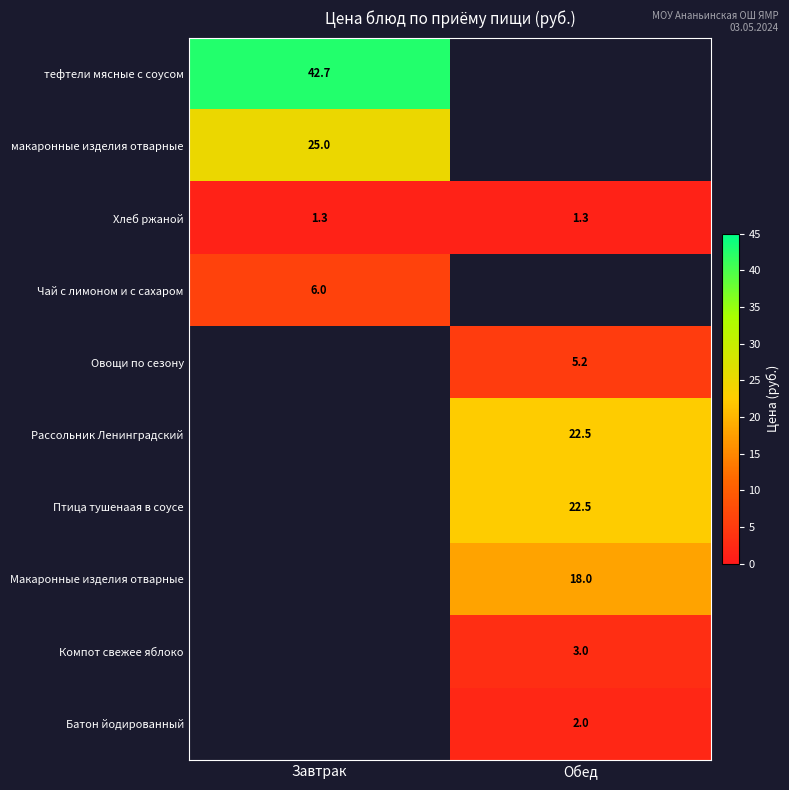

The value of Хлеб ржаной at Обед is 1.3. True or false?

True